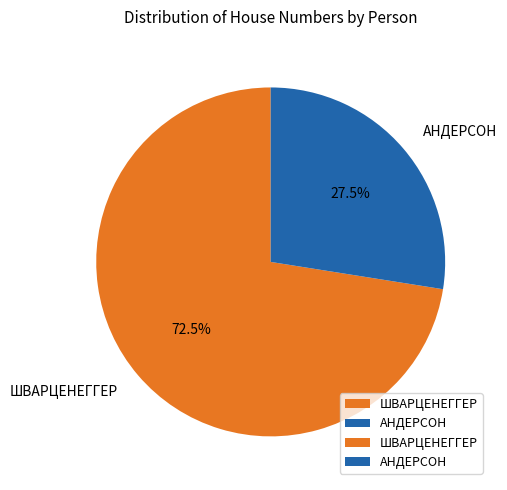

Count the number of slices in the pie.

2